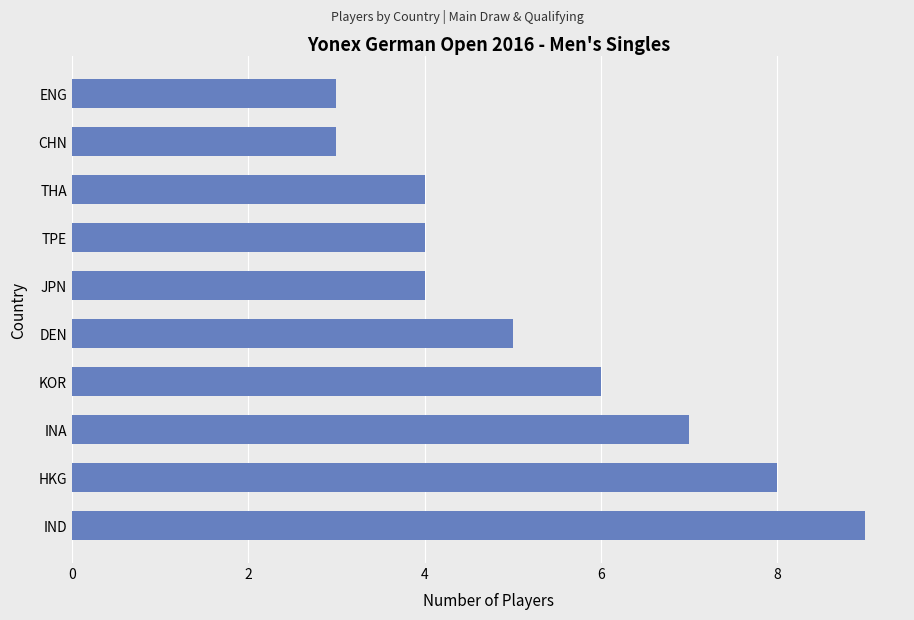

True or false: the data shows 5 at TPE.

False